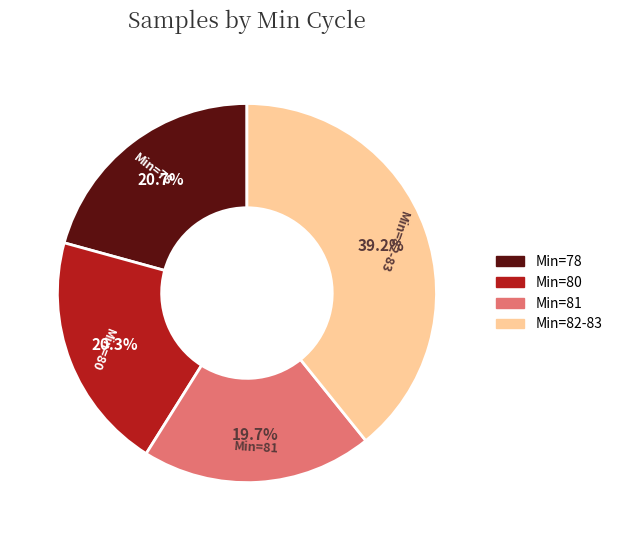

Is there a majority slice in this chart?

No